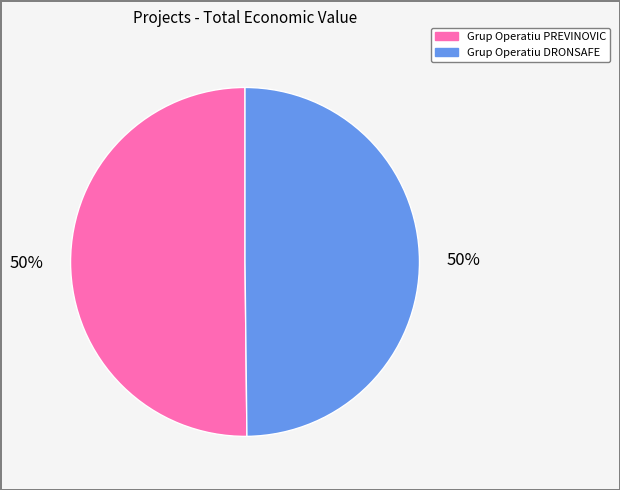

The Grup Operatiu DRONSAFE slice represents 50% of the pie. True or false?

True